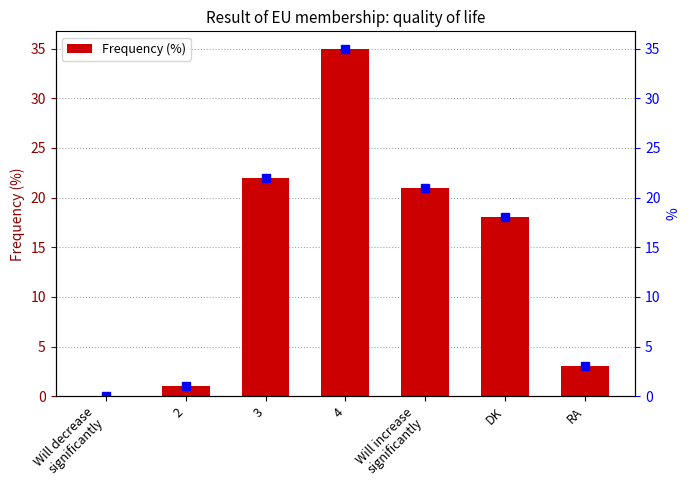

True or false: the data shows 33 at 3.

False